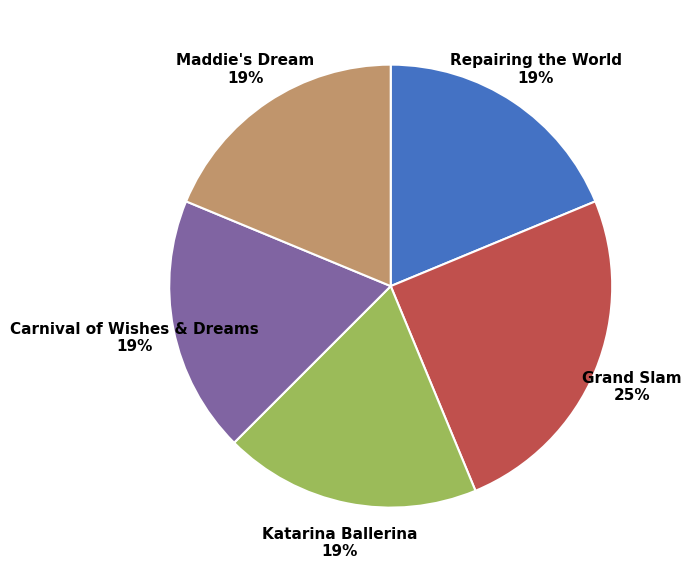

To the nearest percent, what percentage of the pie is Repairing the World?

19%